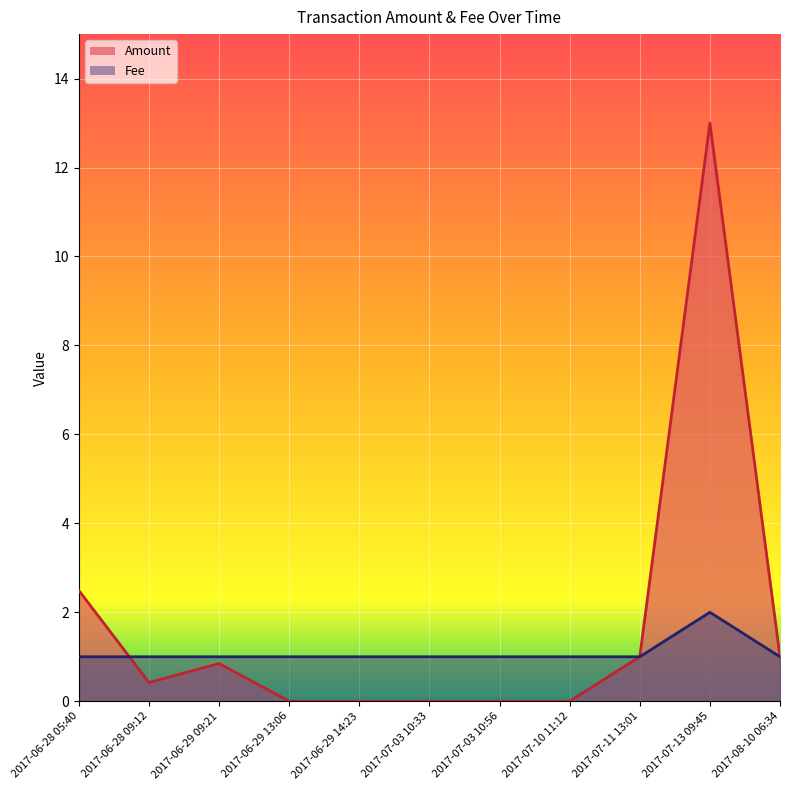

Reading left to right, what are all the values shown in this chart?

Amount: 2.5	0.4	0.8	0.0	0.0	0.0	0.0	0.0	1.0	13.0	1.0
Fee: 1.0	1.0	1.0	1.0	1.0	1.0	1.0	1.0	1.0	2.0	1.0